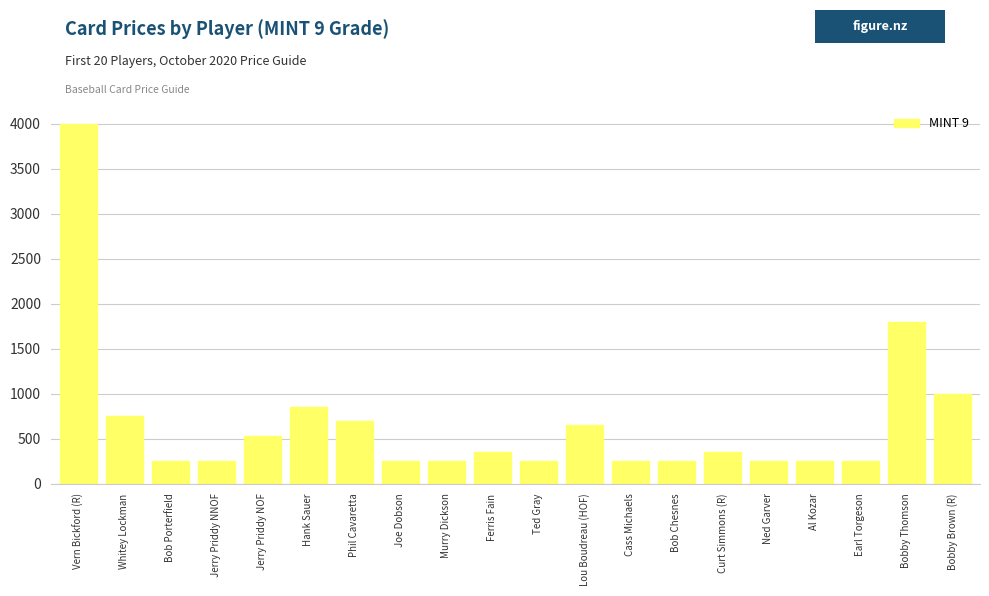

What is the difference between the maximum and minimum values?

3750